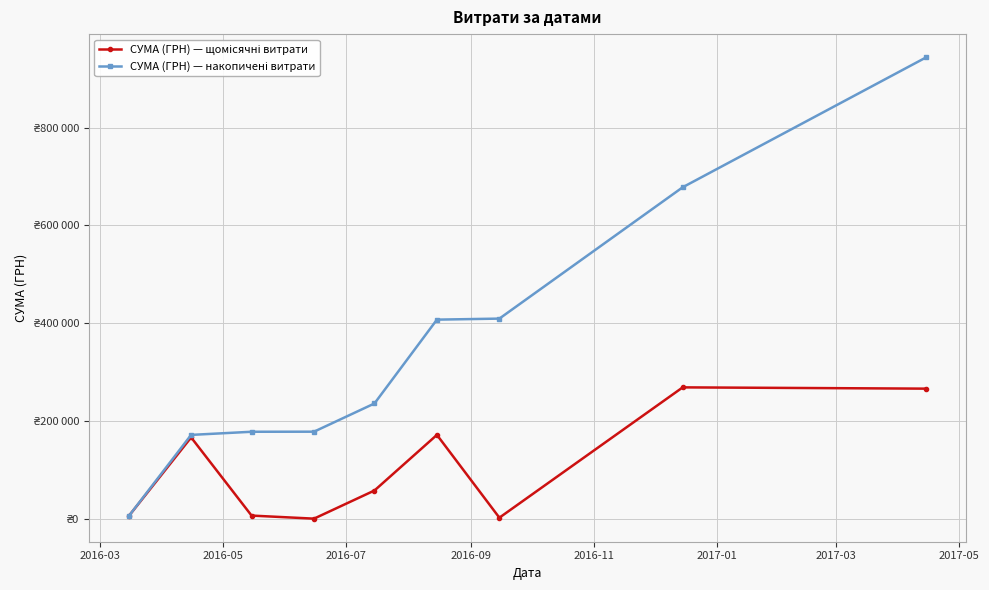

Is this an area chart (filled region under the line)?

No